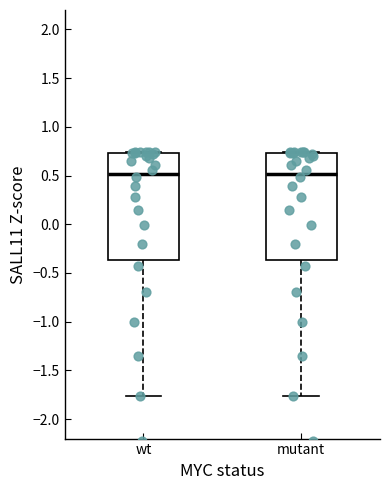

Reading left to right, transcribe this box plot: for each box, give where its median line is, the range the box spans, and where its two whiskers end, as read against the y-axis. The values are not printed on the chart, so give them approximately, as read against the axis.

wt: median 0.50, box -0.35 to 0.75, whiskers -1.75 to 0.75
mutant: median 0.50, box -0.35 to 0.75, whiskers -1.75 to 0.75